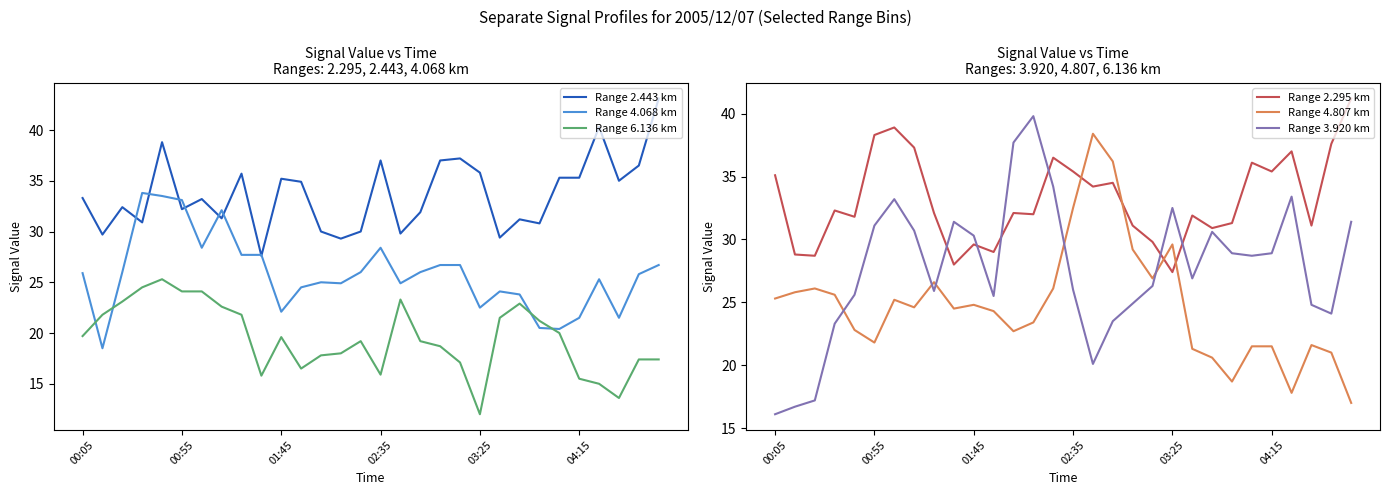

What is the lowest value of the Range 2.295 km series?

27.4